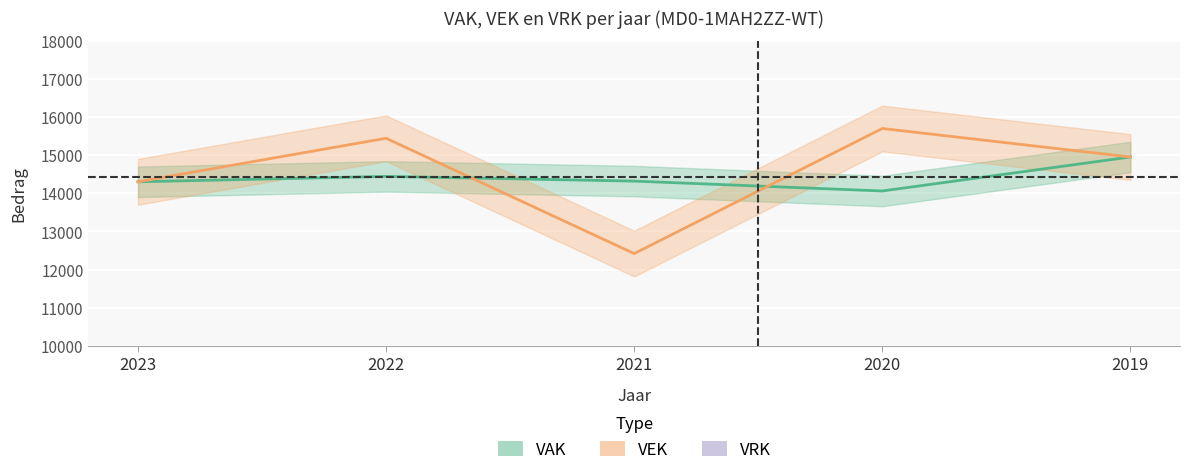

Between which two adjacent categories do VEK and VAK first intersect?

2022 and 2021